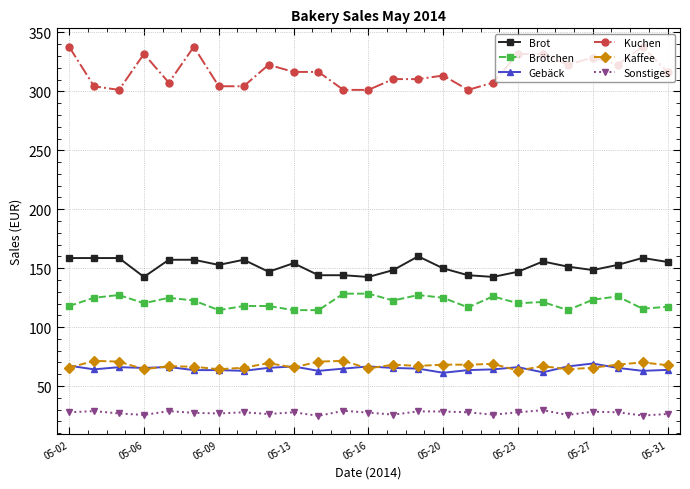

Which series has the largest range (max minus min)?

Kuchen